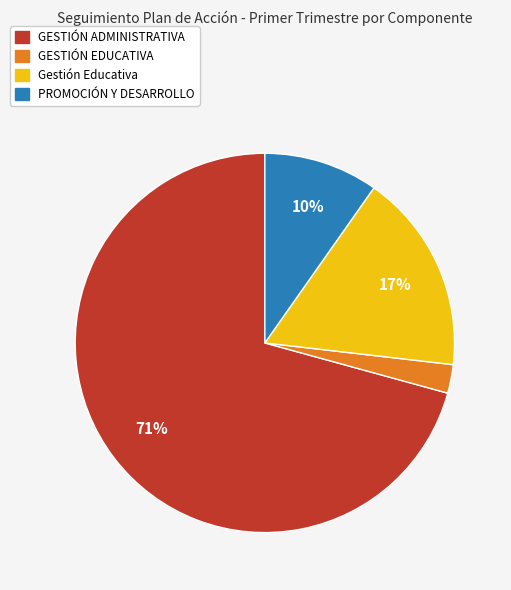

How many segments does this pie chart have?

4